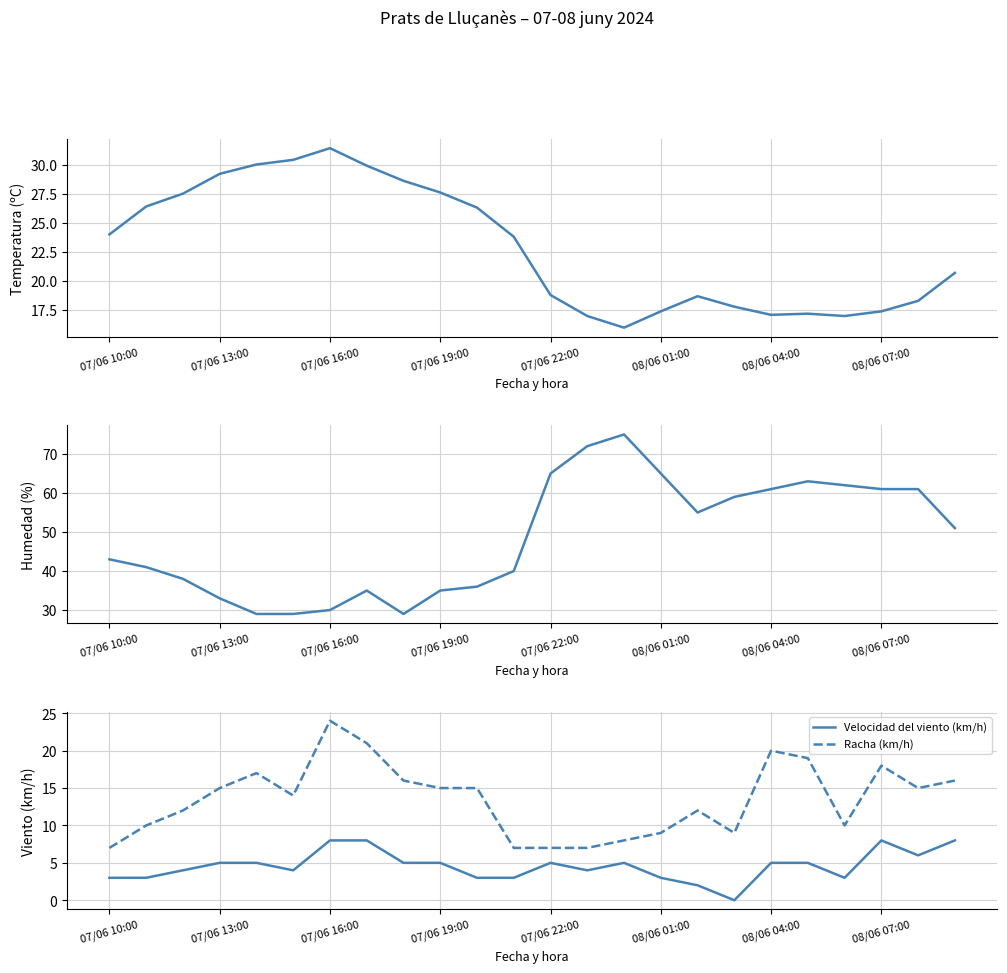

Which series has the largest total across all categories?

Humedad (%)